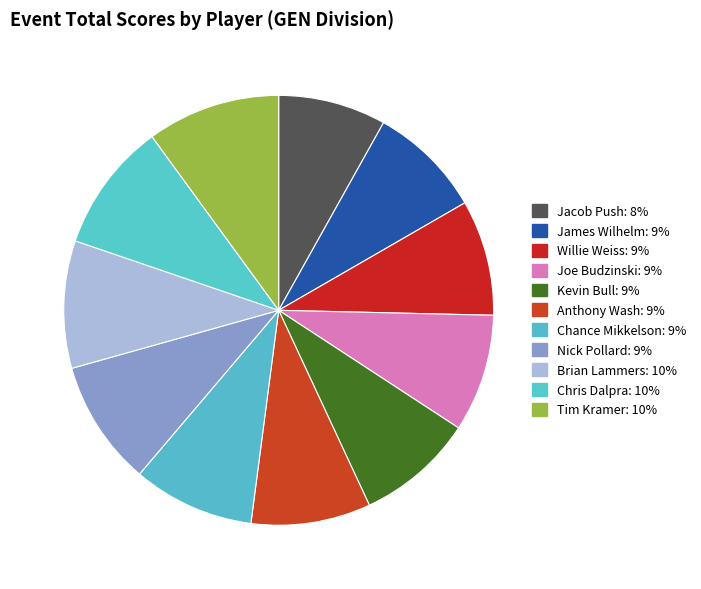

Count the number of slices in the pie.

11